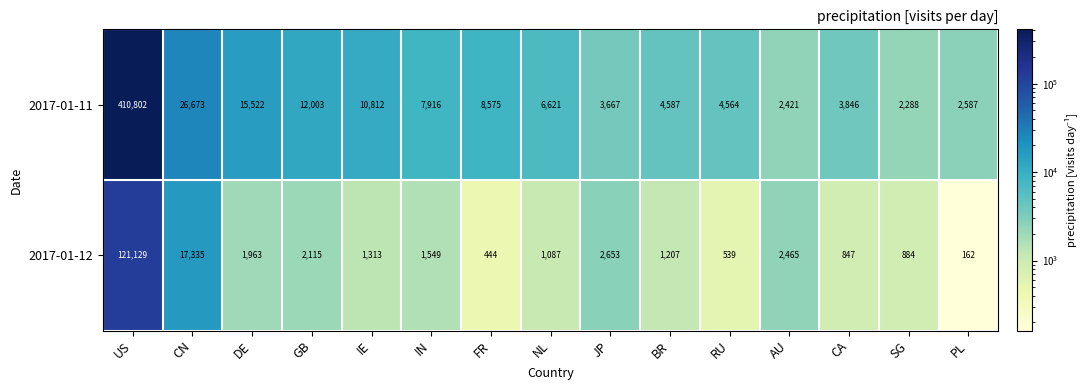

At which label does 2017-01-12 first exceed 1313?

US